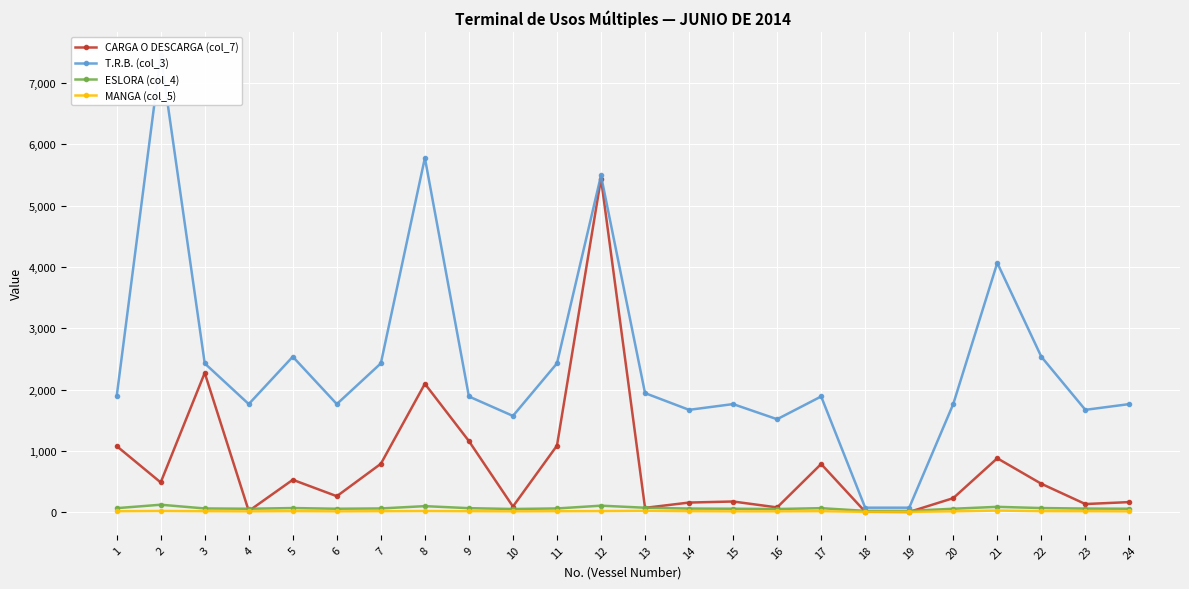

The value of ESLORA (col_4) at 11 is 94.5. True or false?

False